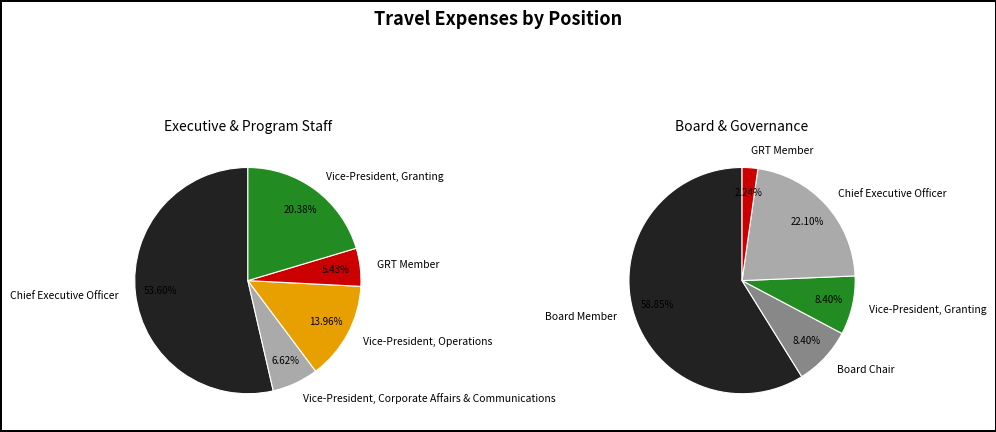

Count the number of slices in the pie.

7